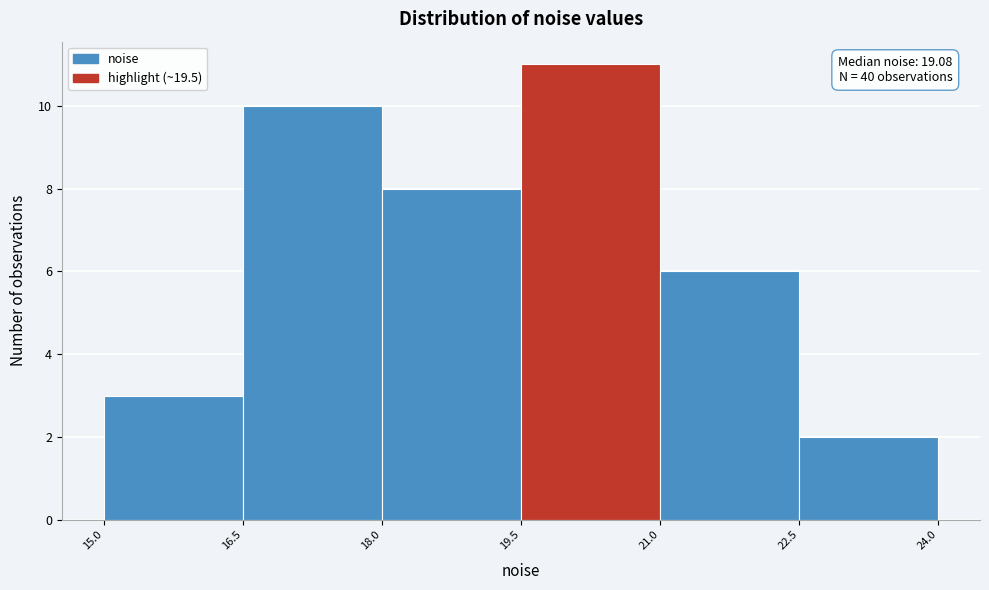

Over which range of the x-axis is the bar tallest?

19.5 to 21.0